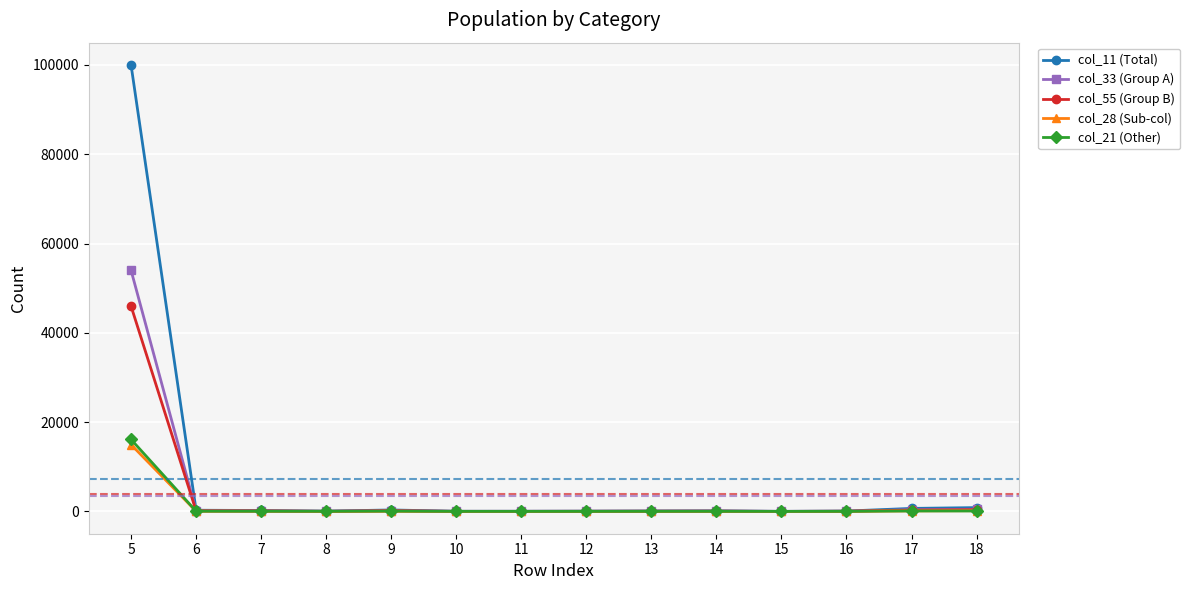

Which series has the largest range (max minus min)?

col_11 (Total)